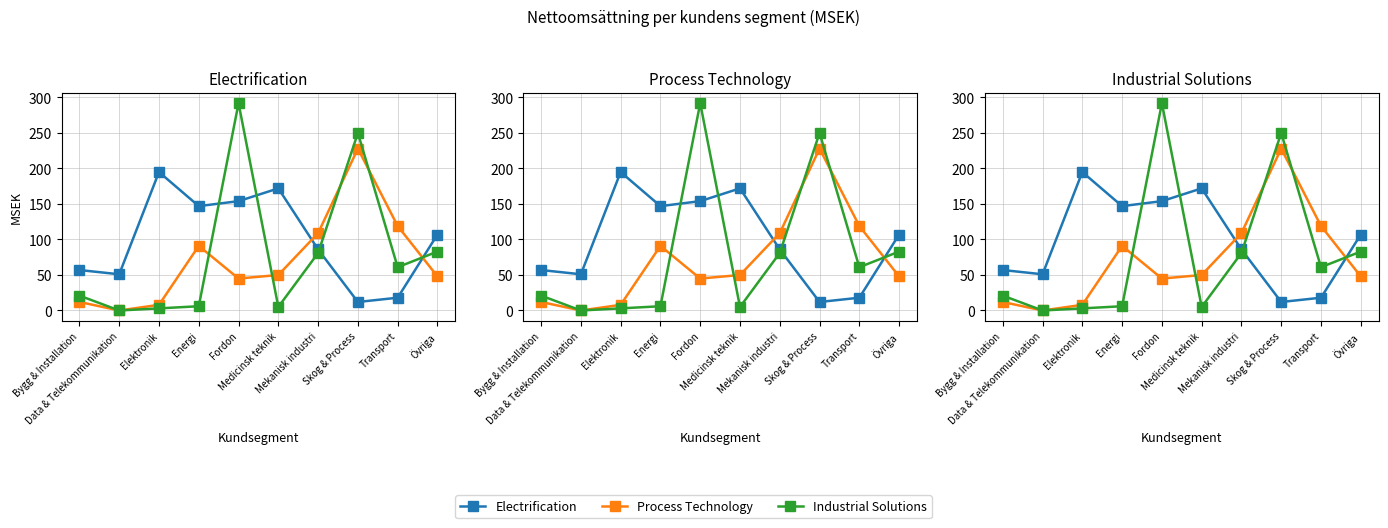

What is the difference between the Electrification values at Övriga and Skog & Process?

95